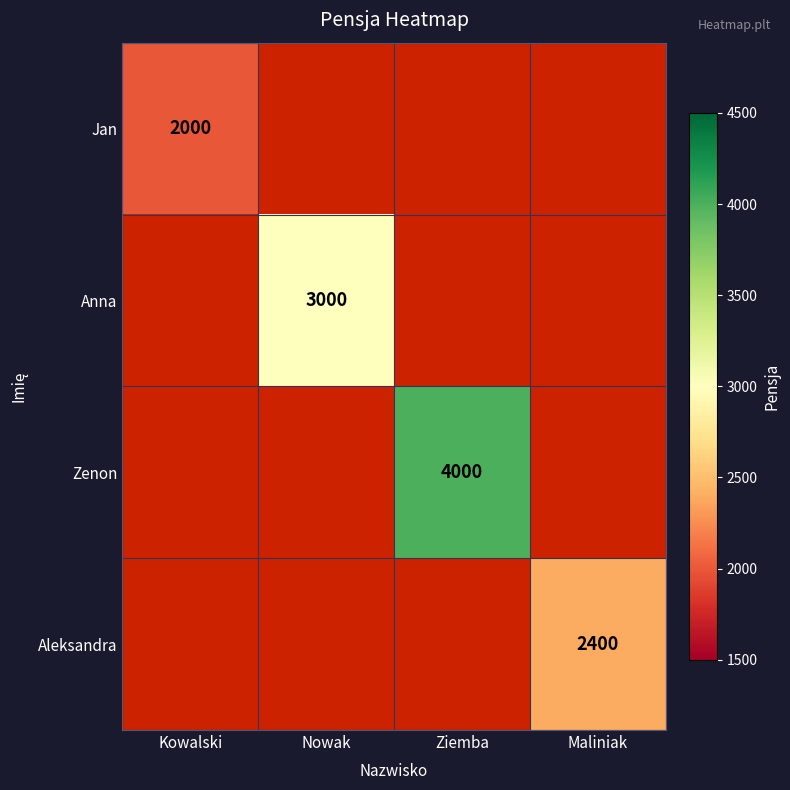

The Zenon series shows 4000 at Ziemba. True or false?

True